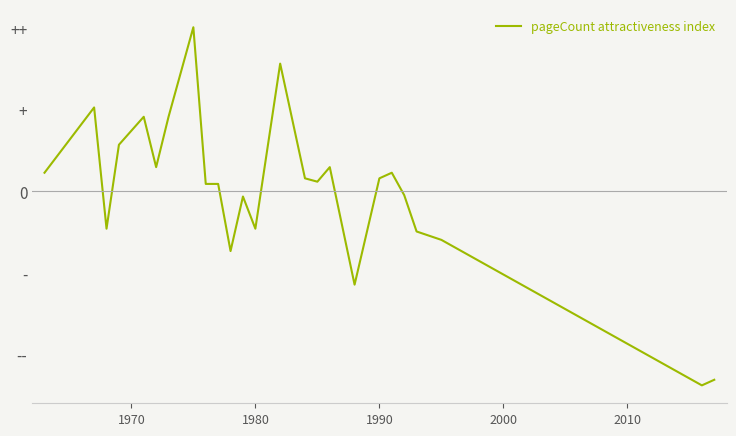

What is the greatest value displayed?

2.0